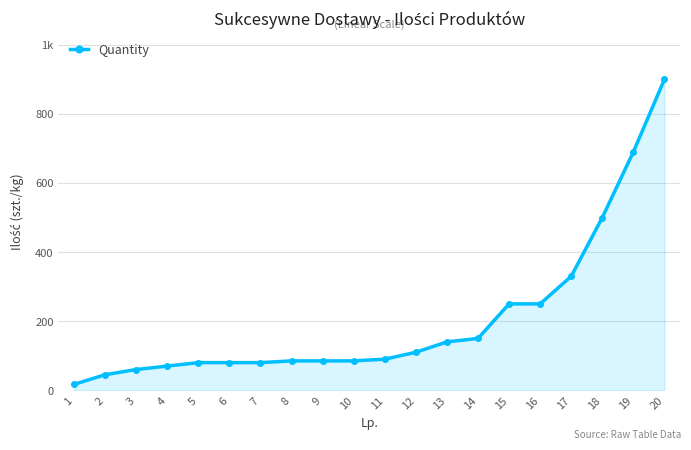

Which label corresponds to the smallest value in the chart?

1